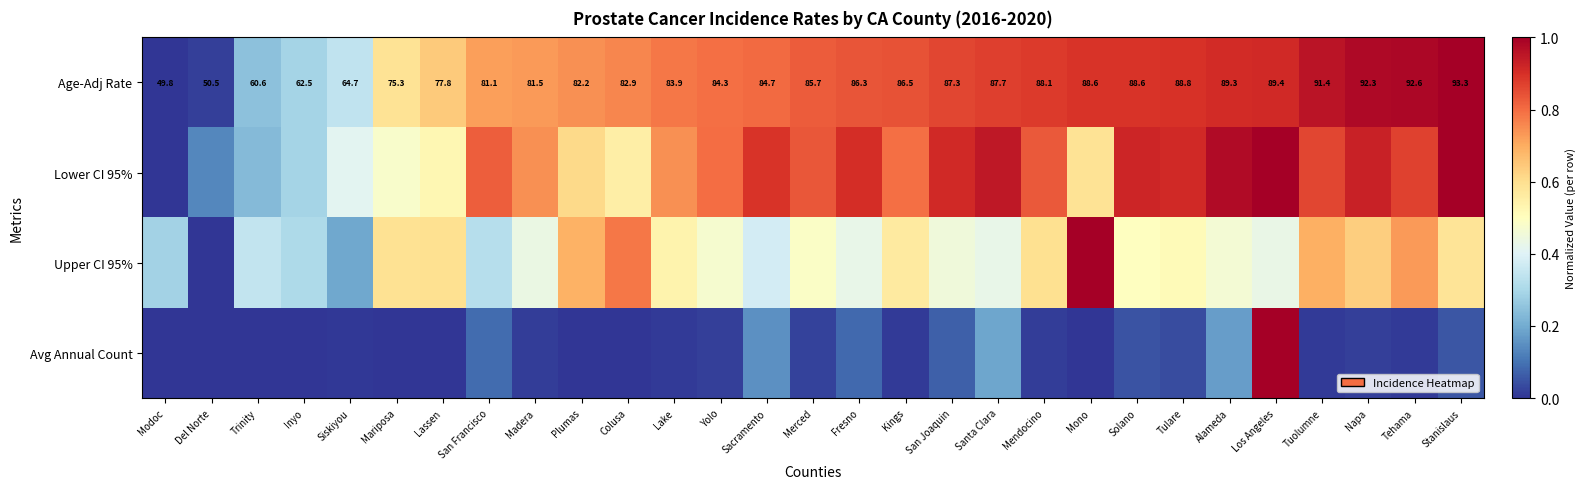

Where is Age-Adj Rate nearest to the value 71?

Mariposa